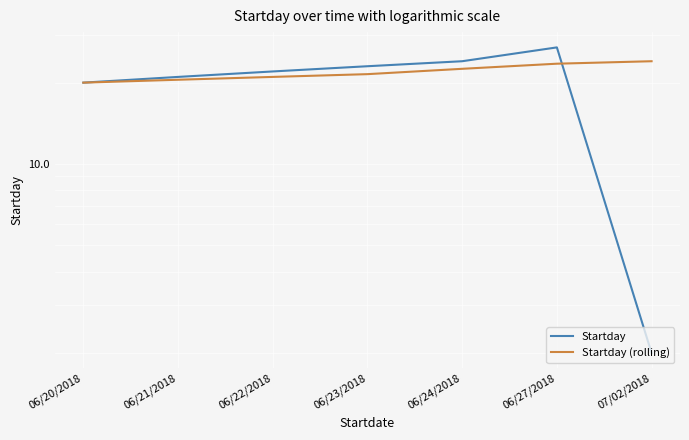

Does the chart display data point markers on the line(s)?

No